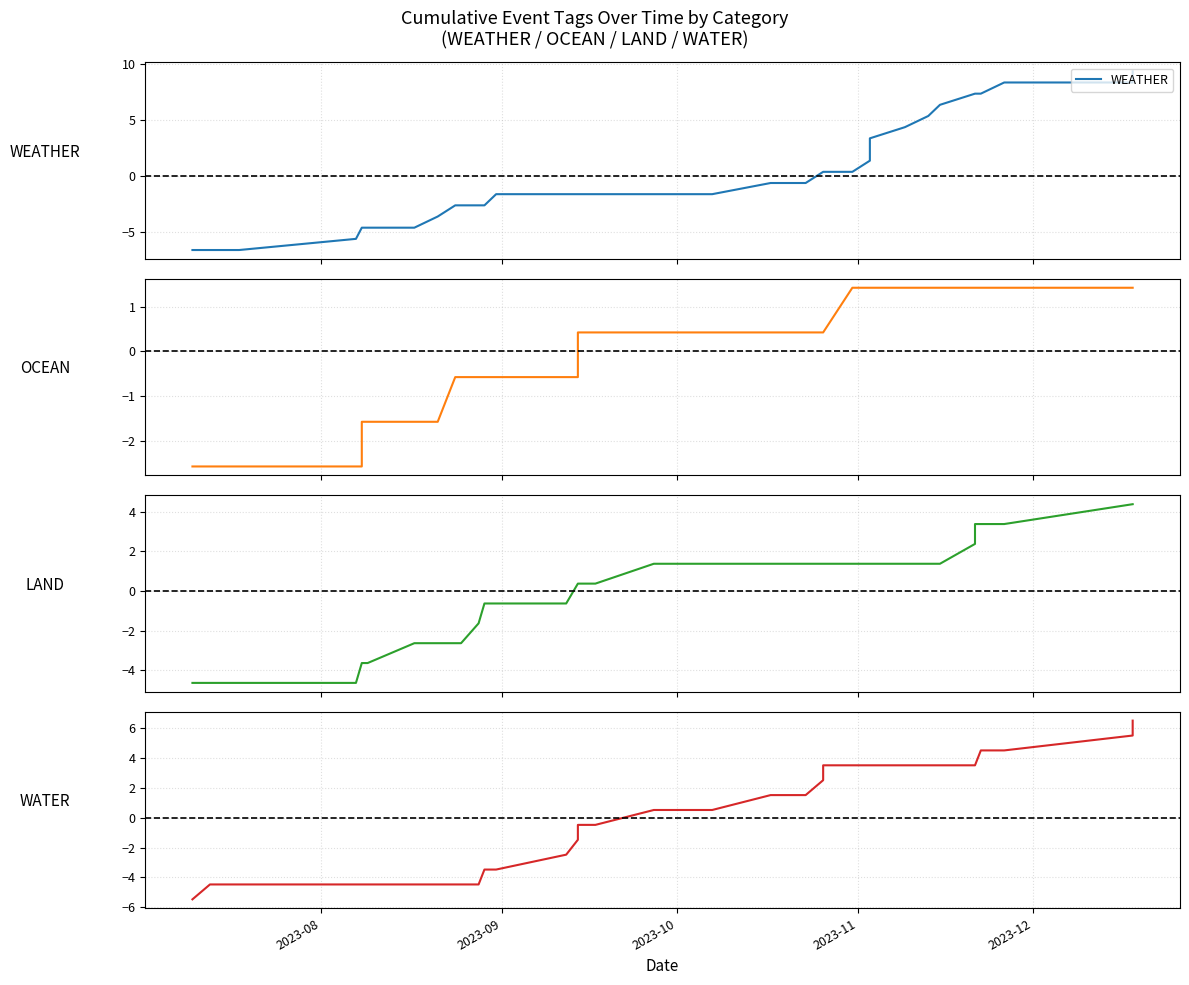

Does the chart display data point markers on the line(s)?

No